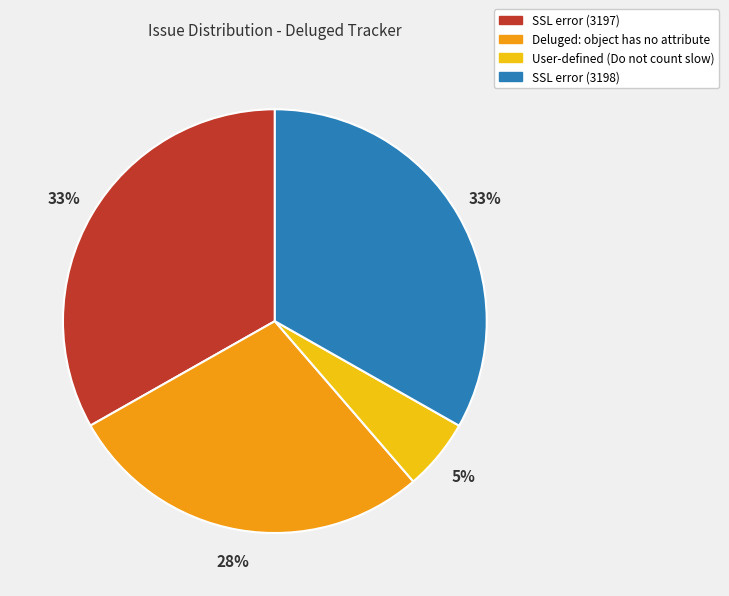

True or false: Deluged: object has no attribute accounts for 28% of the total.

True